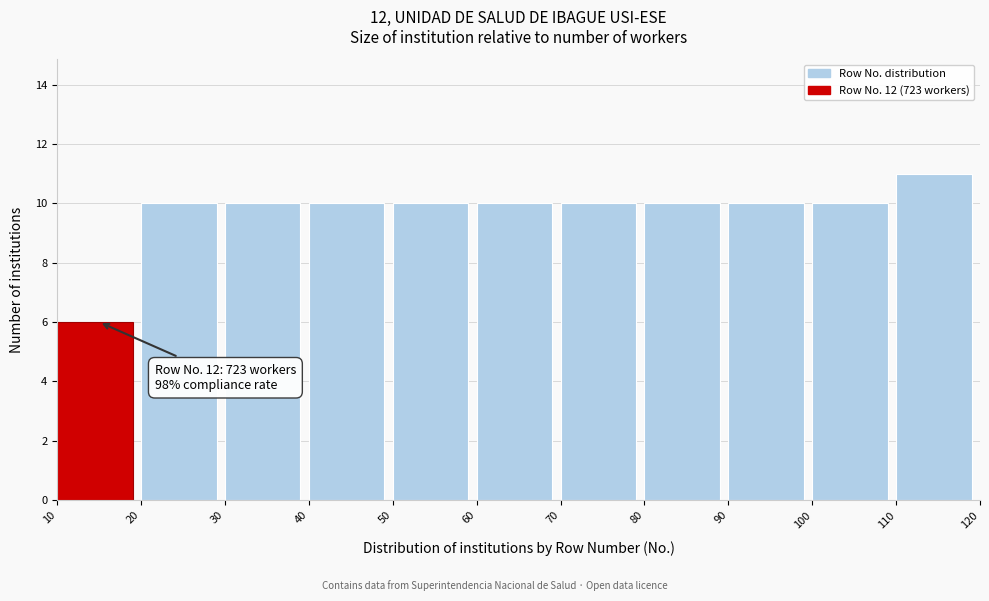

Which range on the x-axis has the tallest bar?

110 to 120